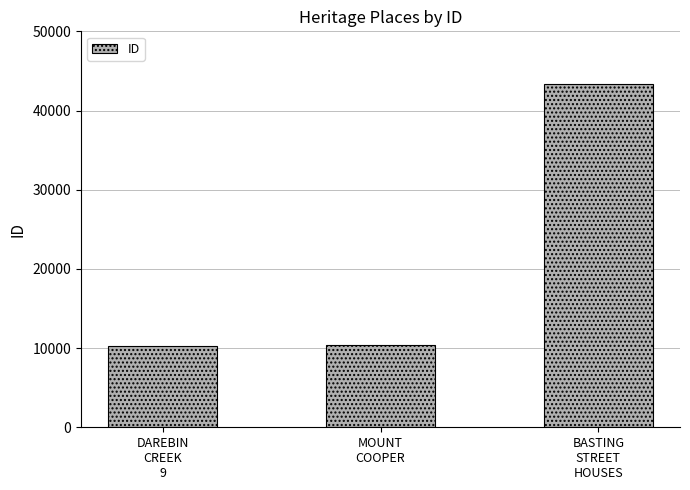

Which has a higher value, MOUNT
COOPER or BASTING
STREET
HOUSES?

BASTING
STREET
HOUSES